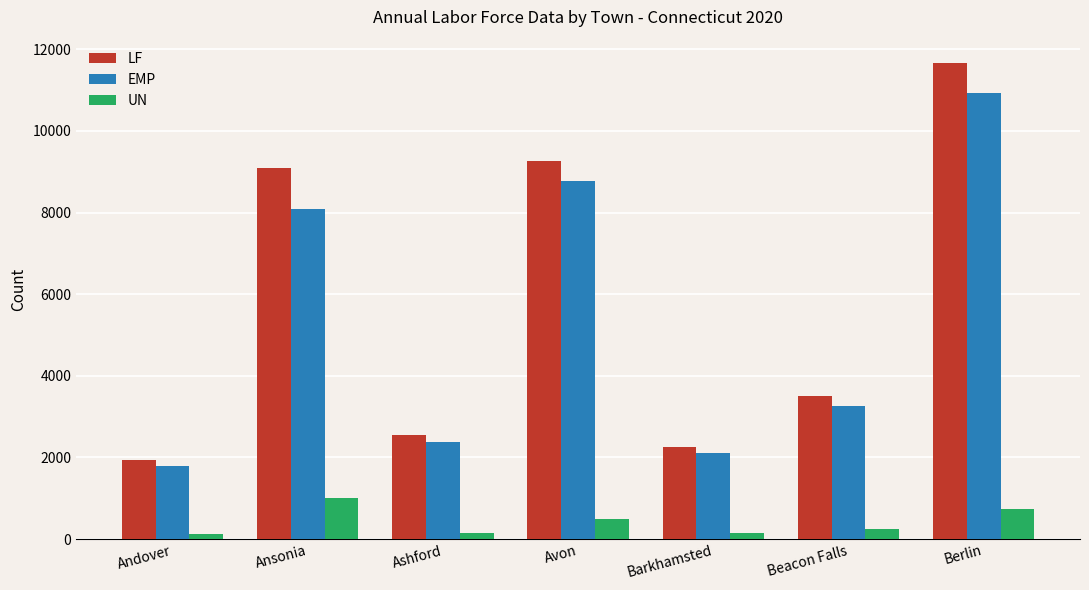

Which series has the widest spread of values?

LF